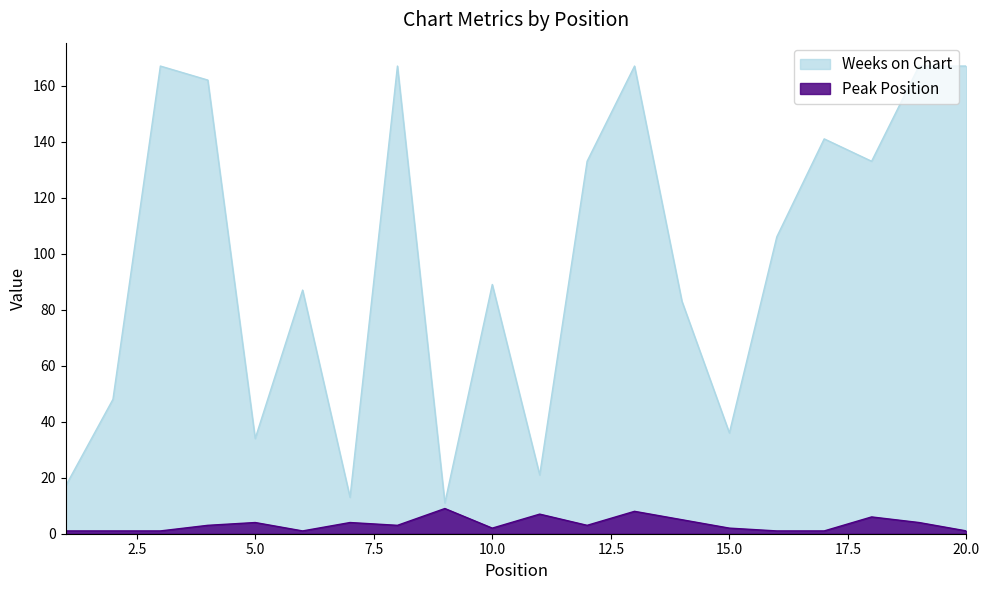

What are all the series names shown in the legend?

Weeks on Chart, Peak Position